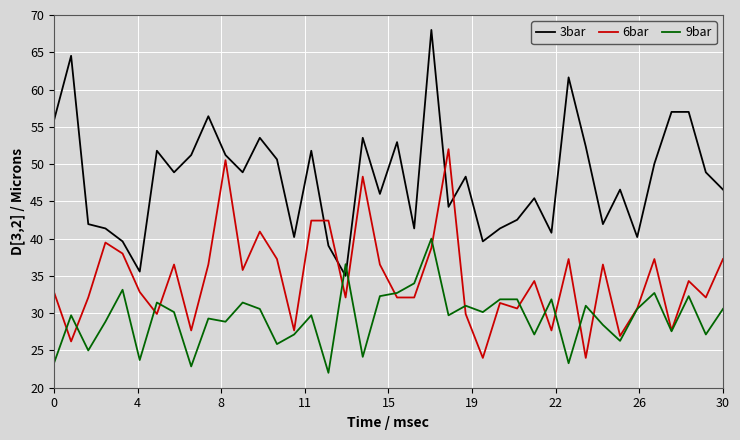

List the series in order of their peak value, highest first.

3bar, 6bar, 9bar